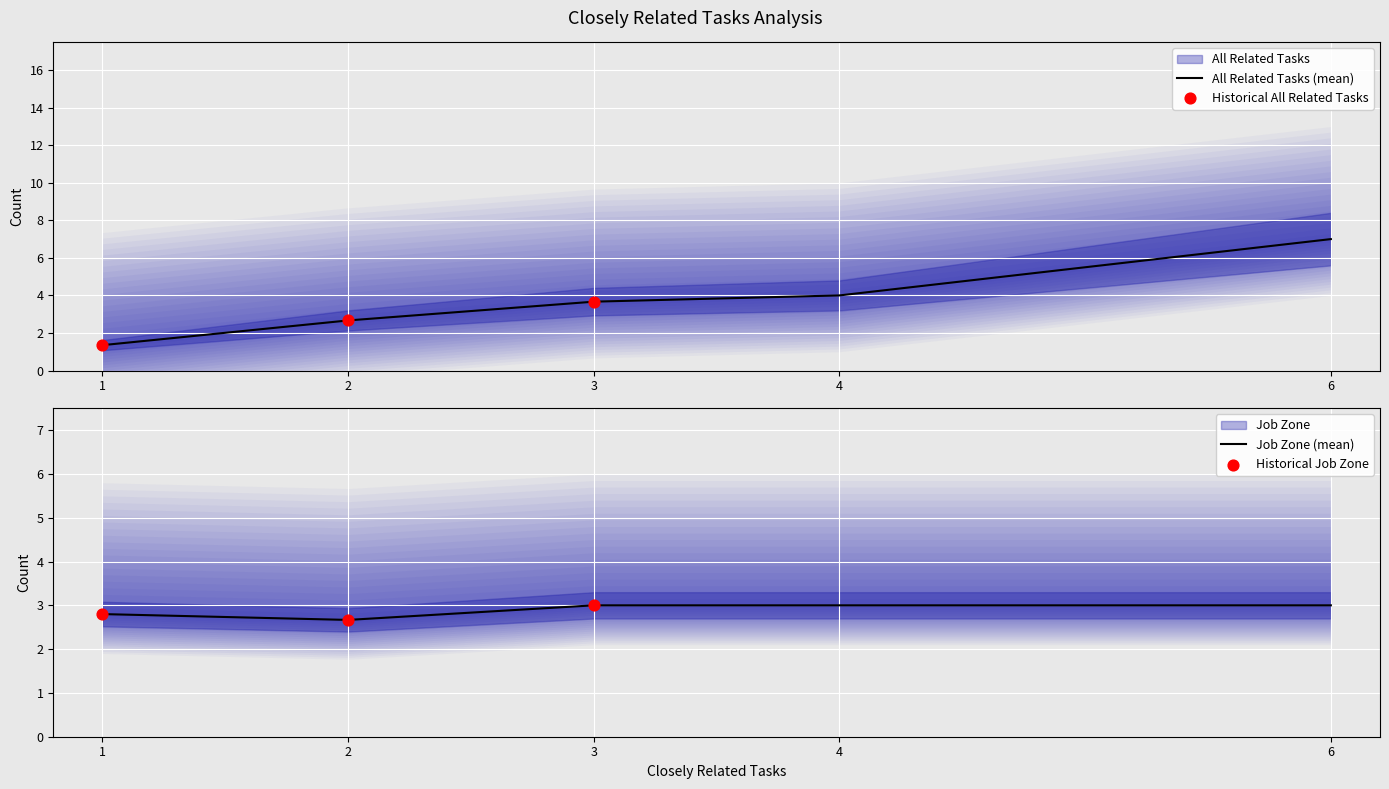

At how many categories does at least one series exceed 6?

1